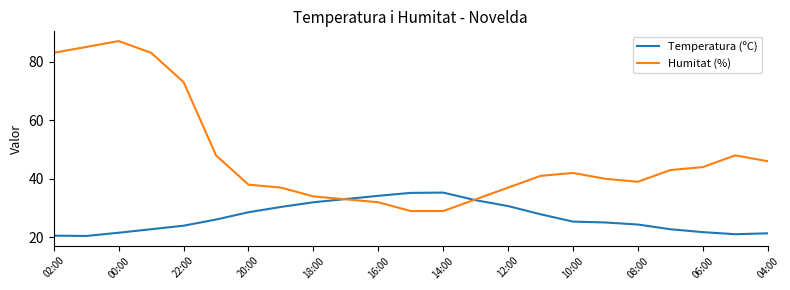

Which series has the largest total across all categories?

Humitat (%)